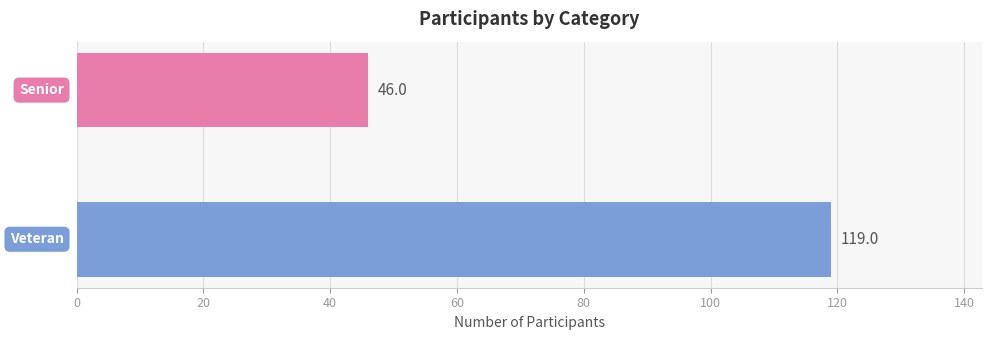

How many distinct data groups are displayed?

1